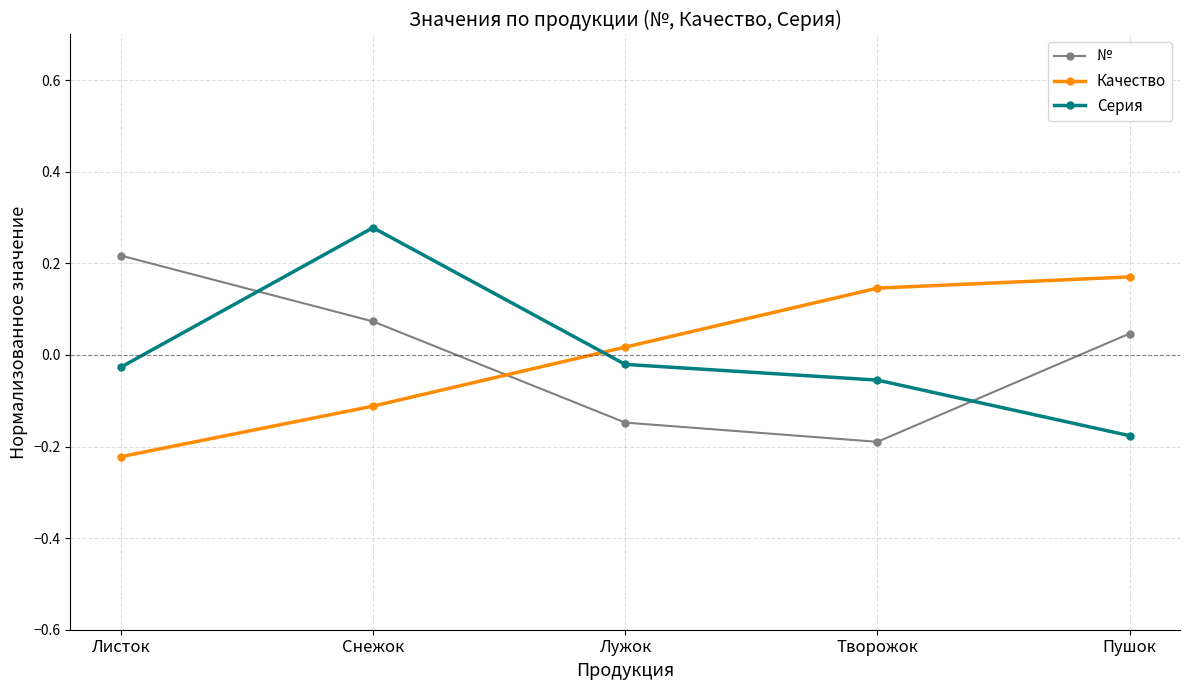

True or false: Серия has a value of 0.1 at Снежок.

False